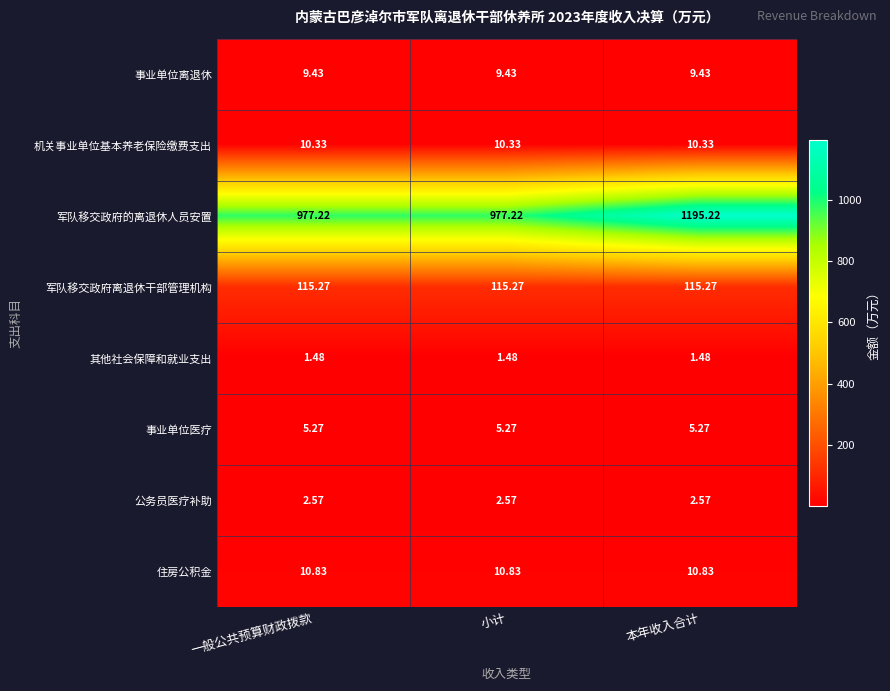

Rank the series at 一般公共预算财政拨款 from lowest to highest value.

其他社会保障和就业支出, 公务员医疗补助, 事业单位医疗, 事业单位离退休, 机关事业单位基本养老保险缴费支出, 住房公积金, 军队移交政府离退休干部管理机构, 军队移交政府的离退休人员安置